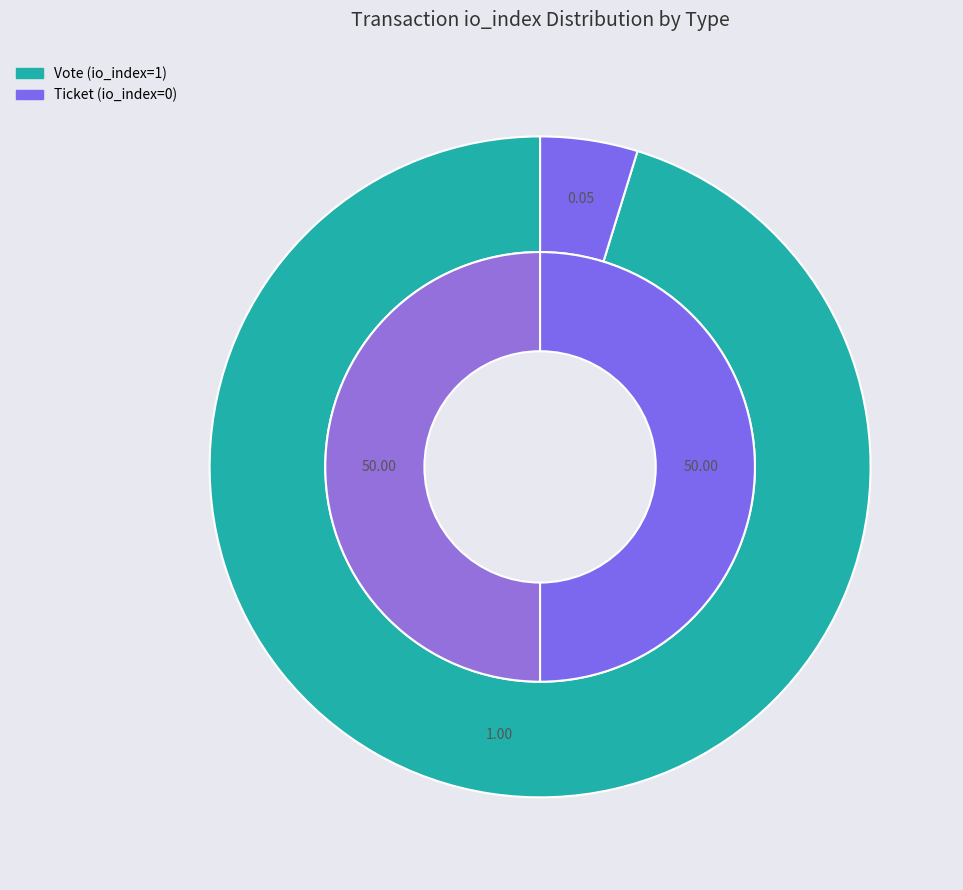

Count the number of slices in the pie.

2